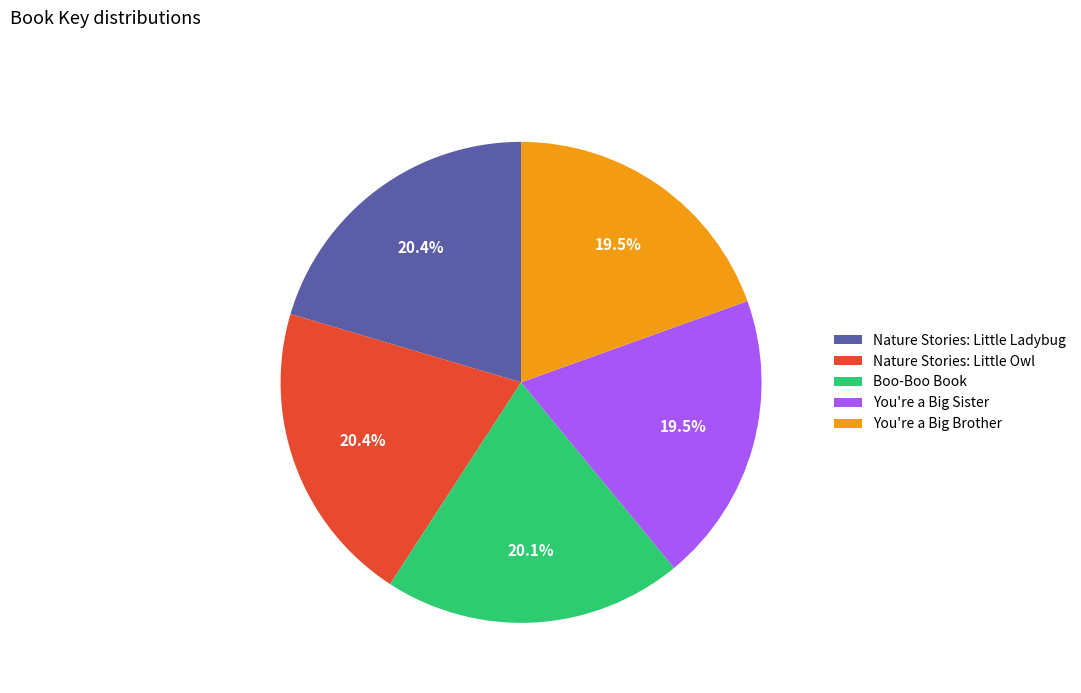

Count the number of slices in the pie.

5